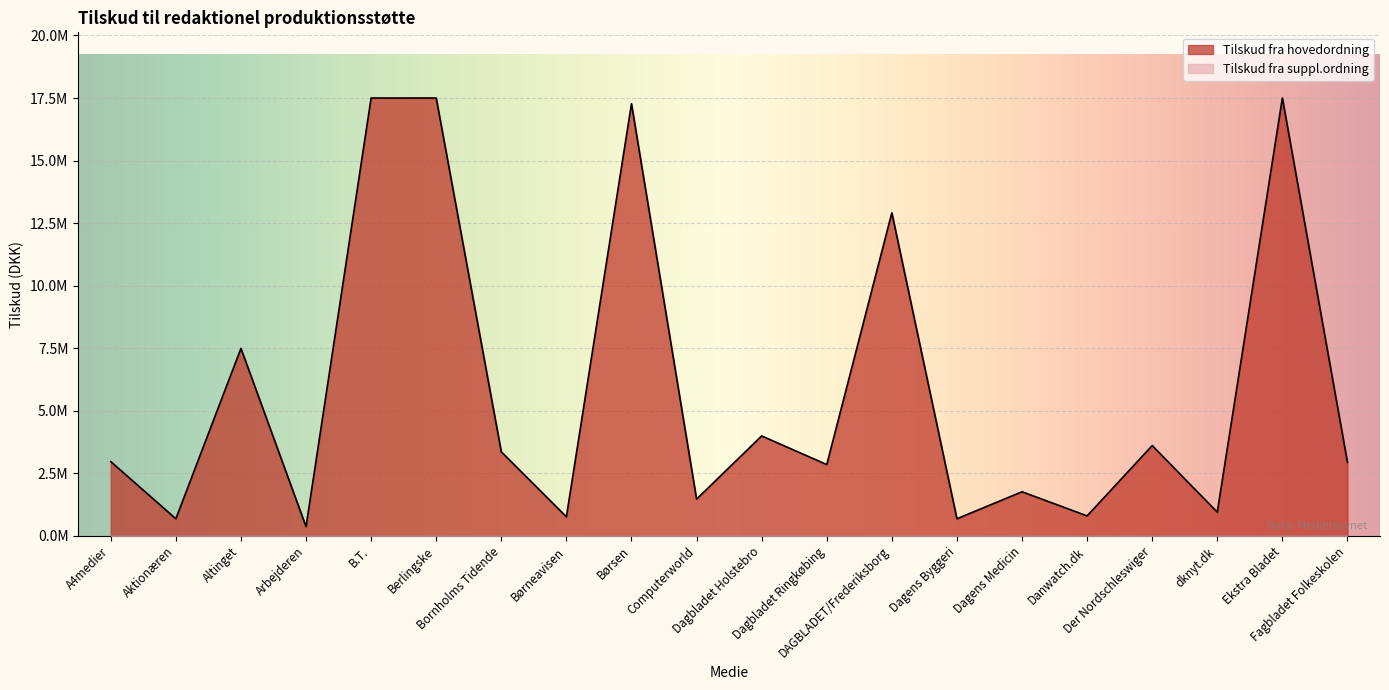

Is it true that the value at Aktionæren is 684956.0?

True